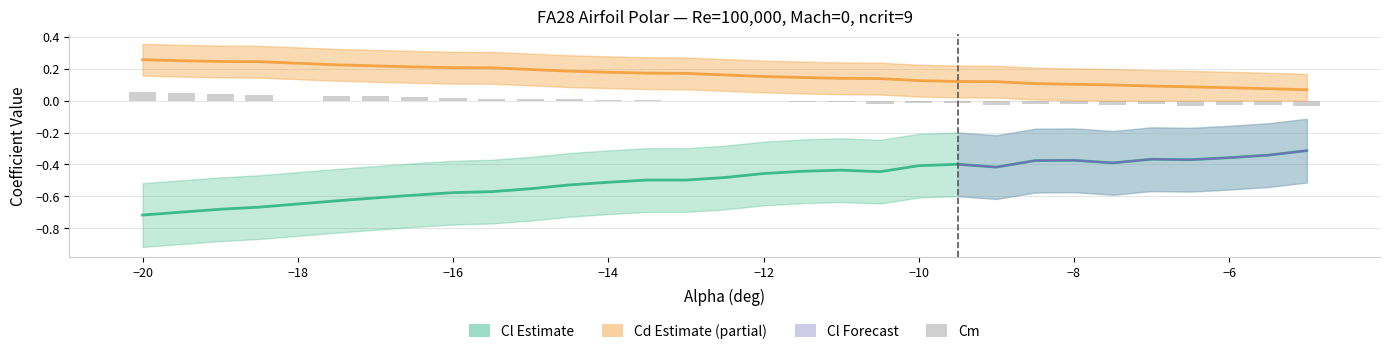

What is the smallest value displayed?

-0.7